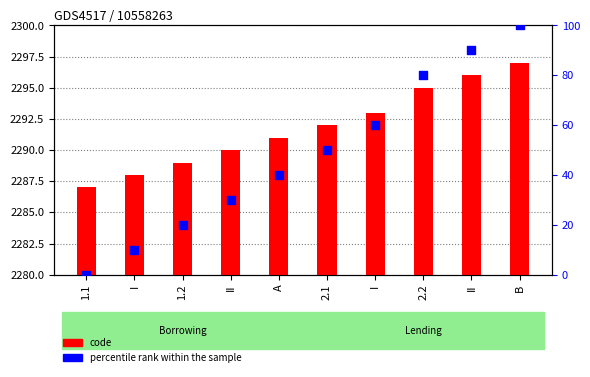

Which series has the widest spread of Y values?

percentile rank within the sample